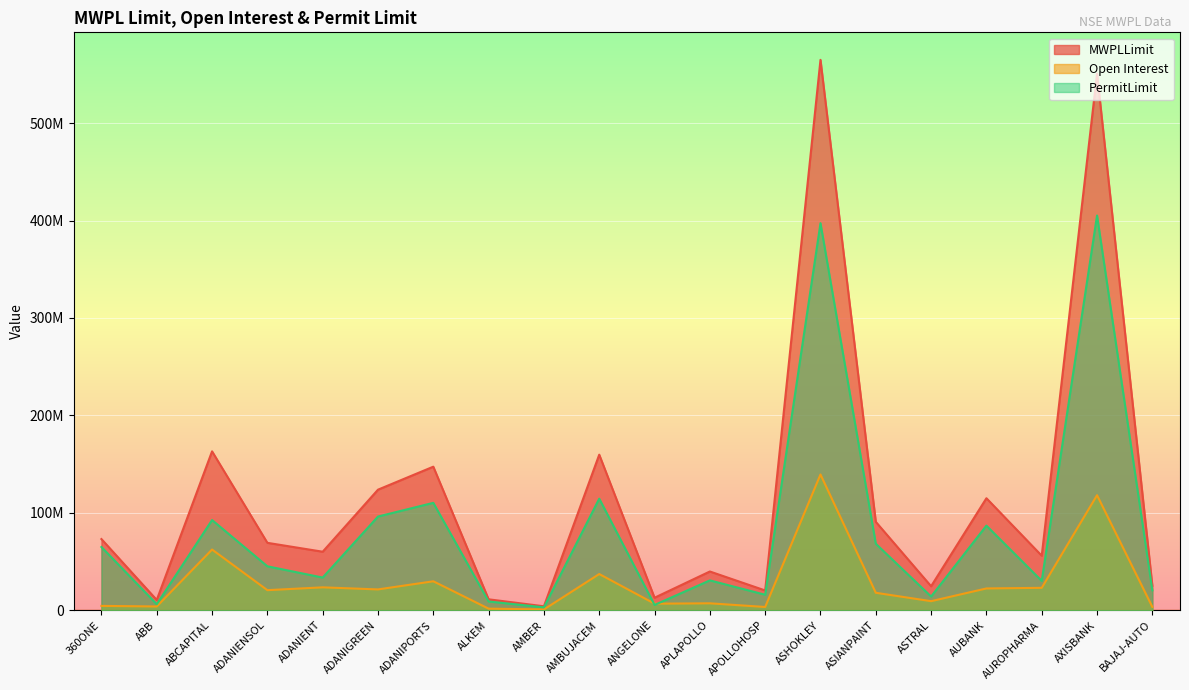

What is the difference between the highest and lowest values at ASTRAL?

15326437